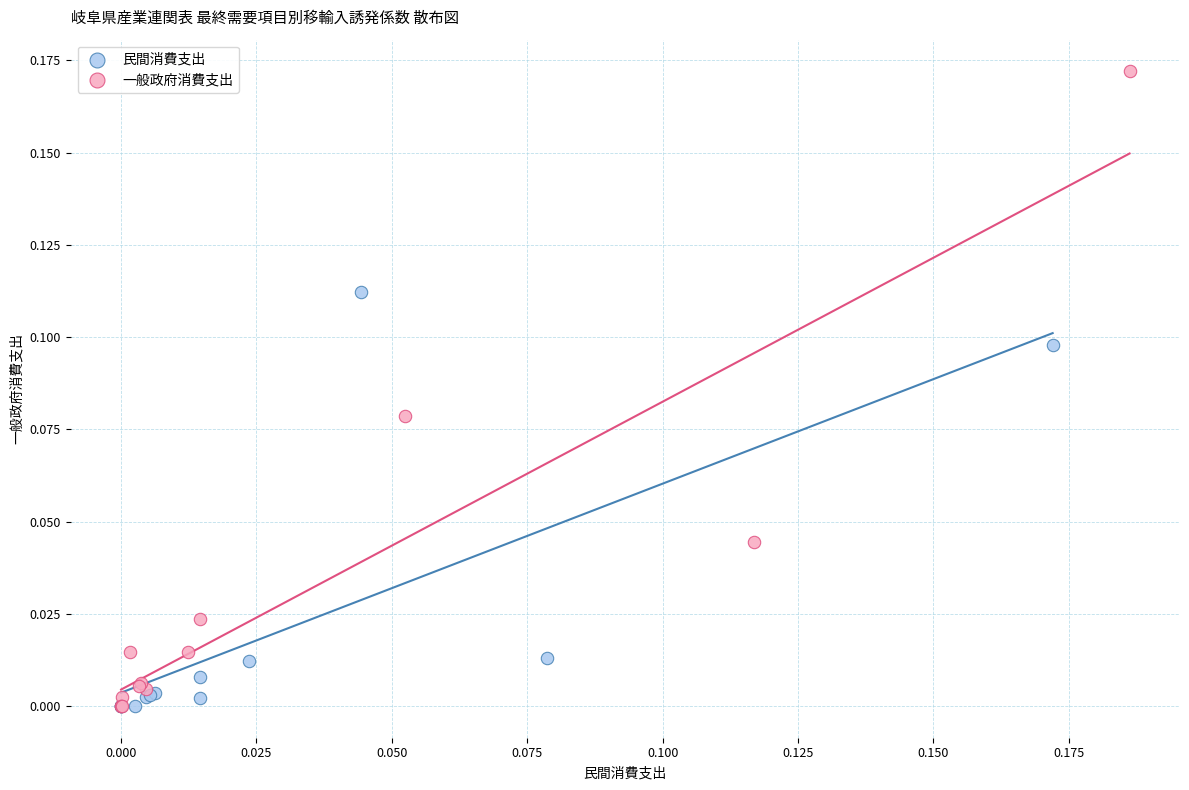

Which series reaches the maximum Y coordinate?

一般政府消費支出